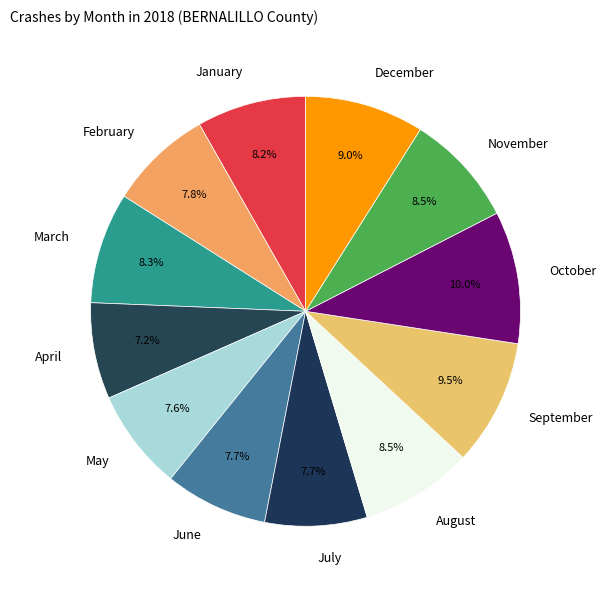

What portion of the pie excludes April?

92.8%